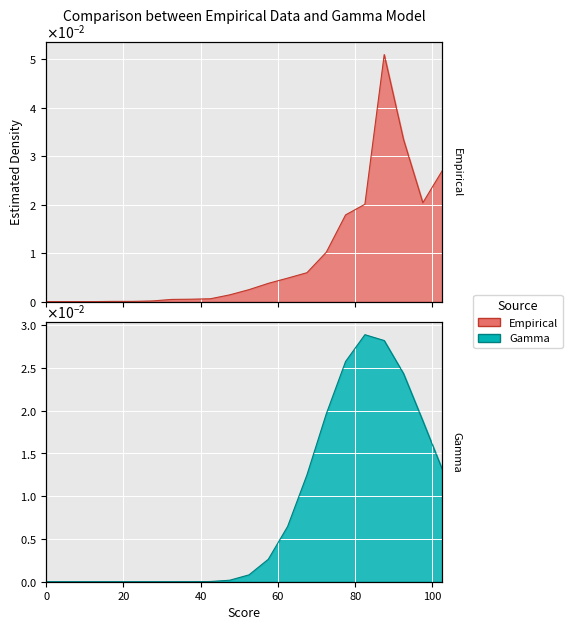

Reading left to right, transcribe all the data shown in this chart.

0.0=0.0	2.5=0.0	7.5=0.0	12.5=0.0	17.5=0.0	22.5=0.0	27.5=0.0	32.5=0.0	37.5=0.0	42.5=0.0	47.5=0.0	52.5=0.0	57.5=0.0	62.5=0.0	67.5=0.0	72.5=0.0	77.5=0.0	82.5=0.0	87.5=0.1	92.5=0.0	97.5=0.0	102.5=0.0